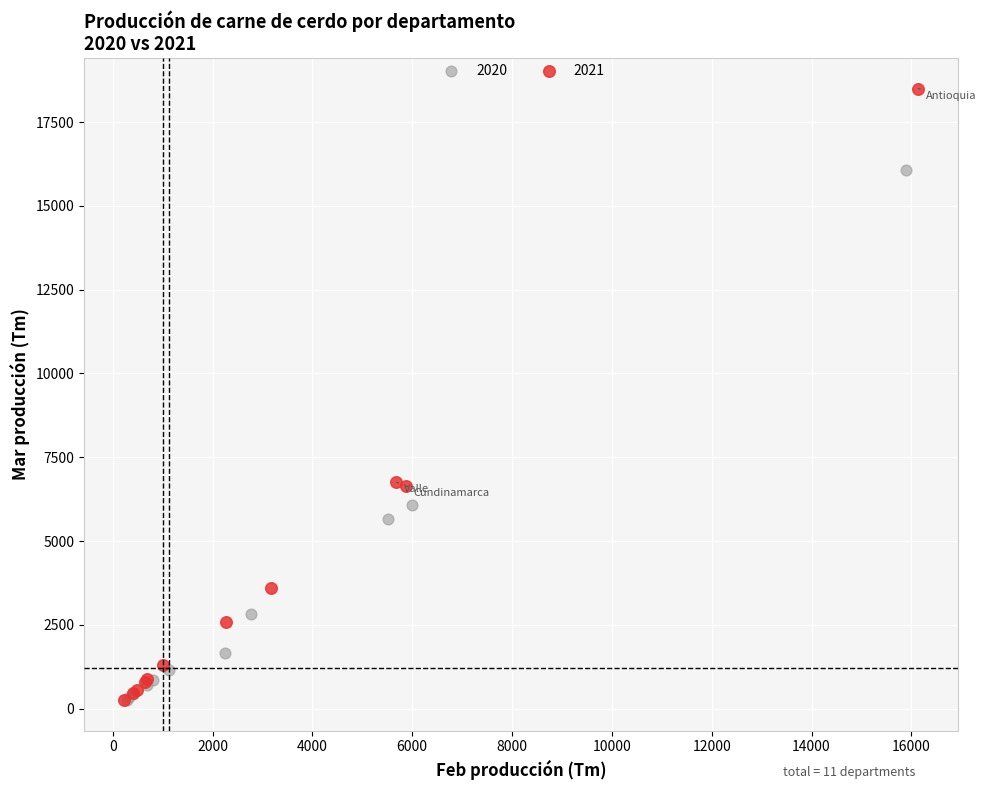

What are all the series names shown in the legend?

2020, 2021